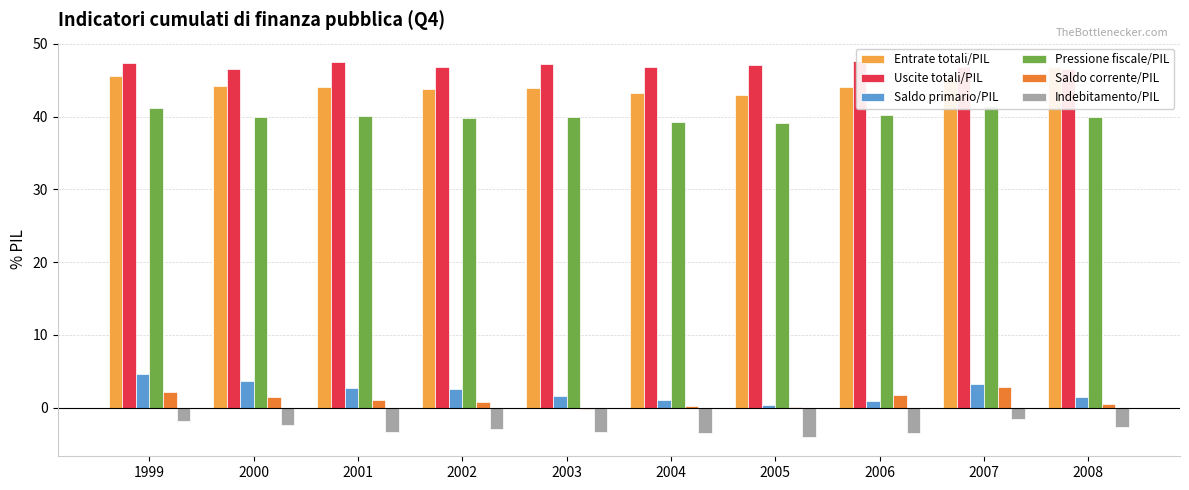

The value of Saldo corrente/PIL at 2001 is 0.4. True or false?

False